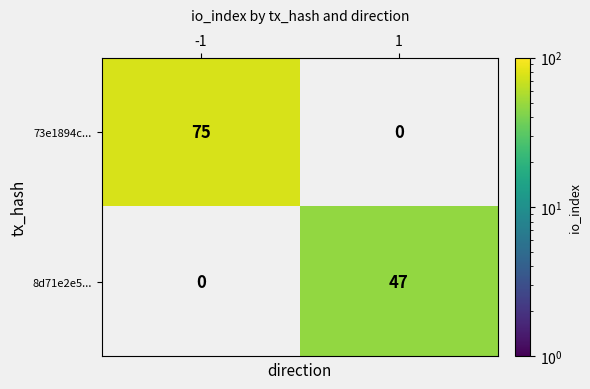

True or false: 8d71e2e5... has a value of 16 at -1.

False